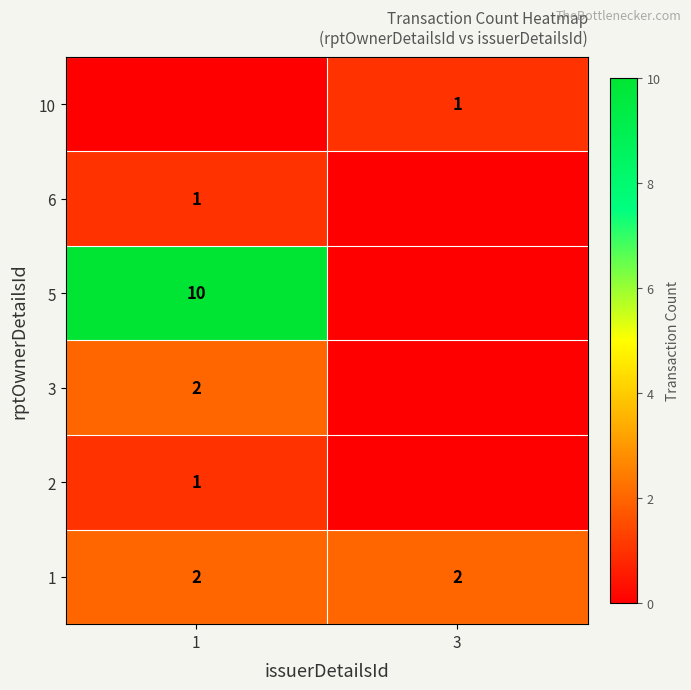

What value does the 1 series have at 3?

2